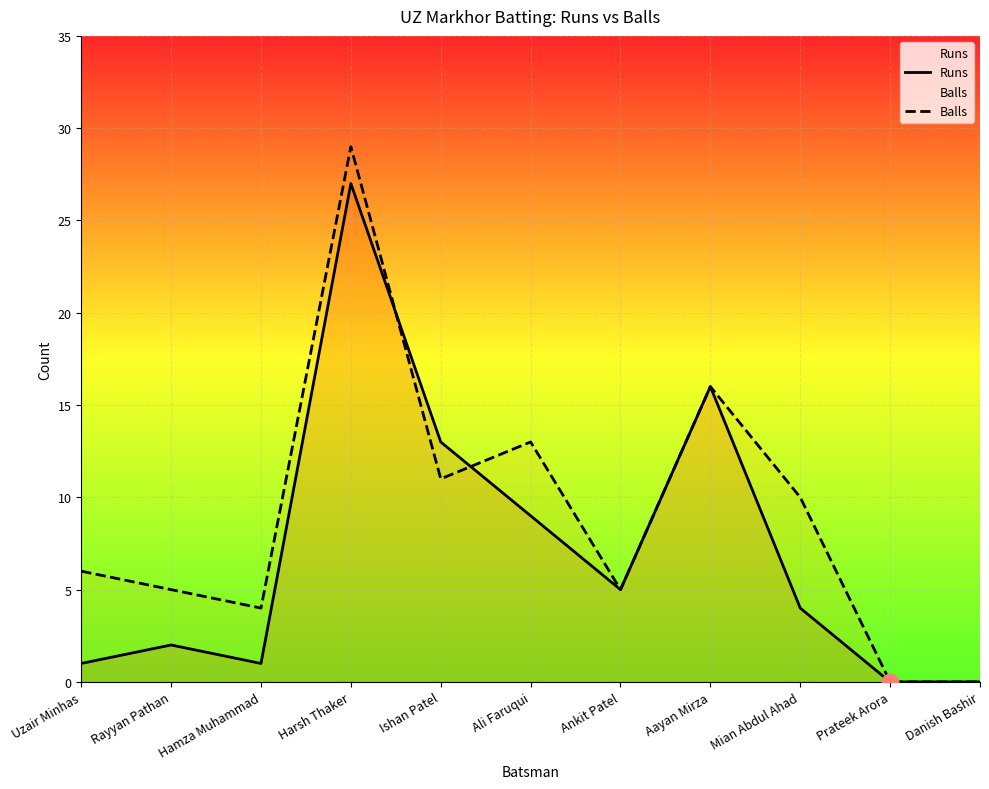

At how many categories does at least one series exceed 15?

2